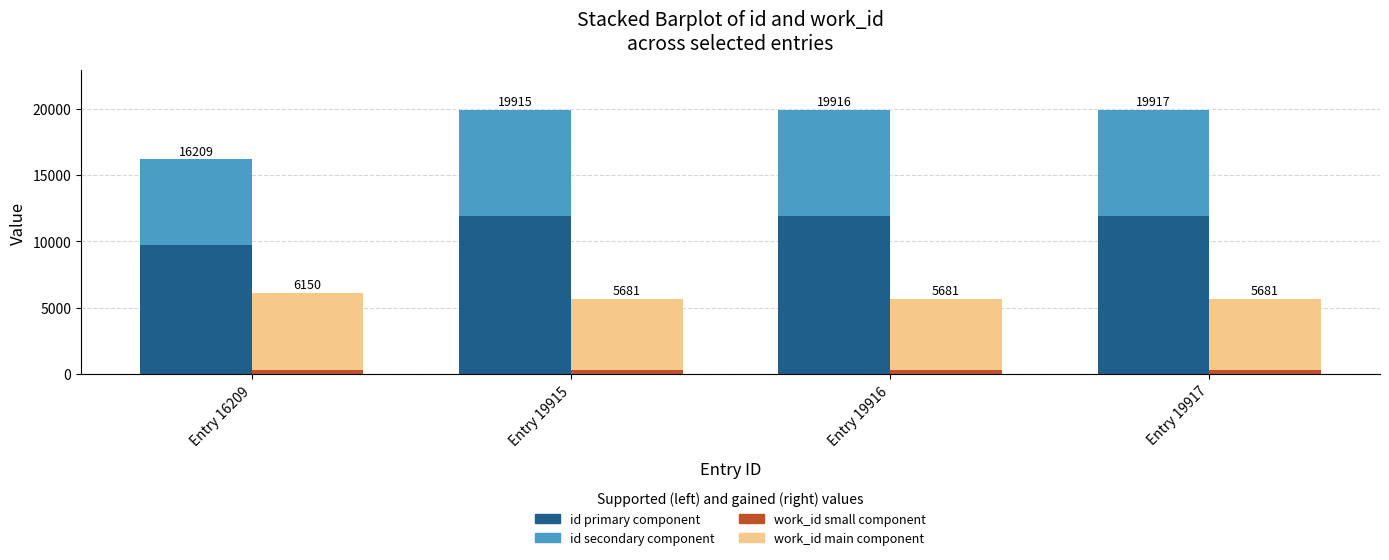

At how many categories does at least one series exceed 4539?

4